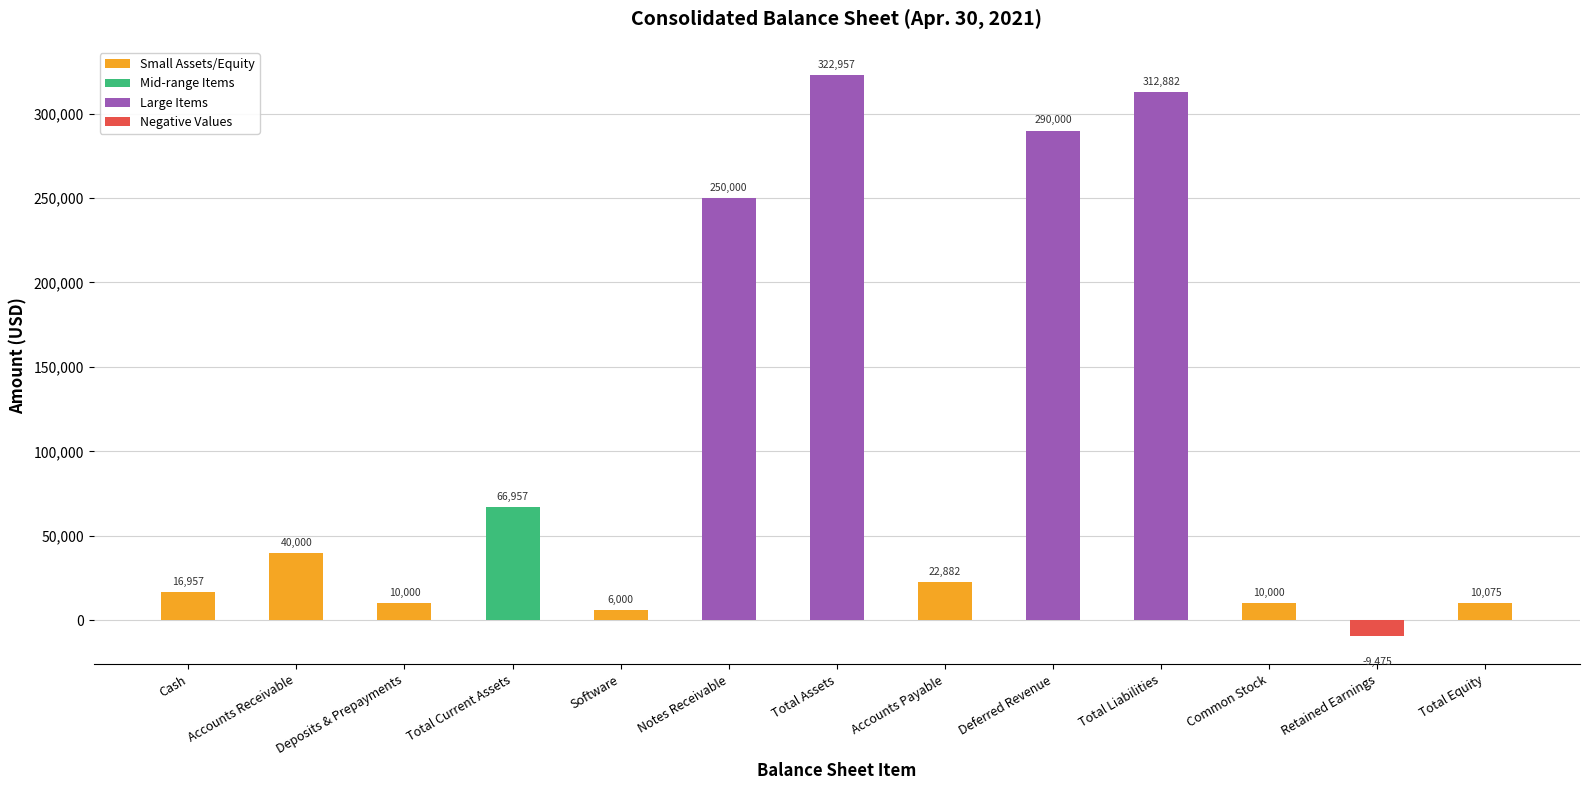

What is the difference between the maximum and minimum values?

332432